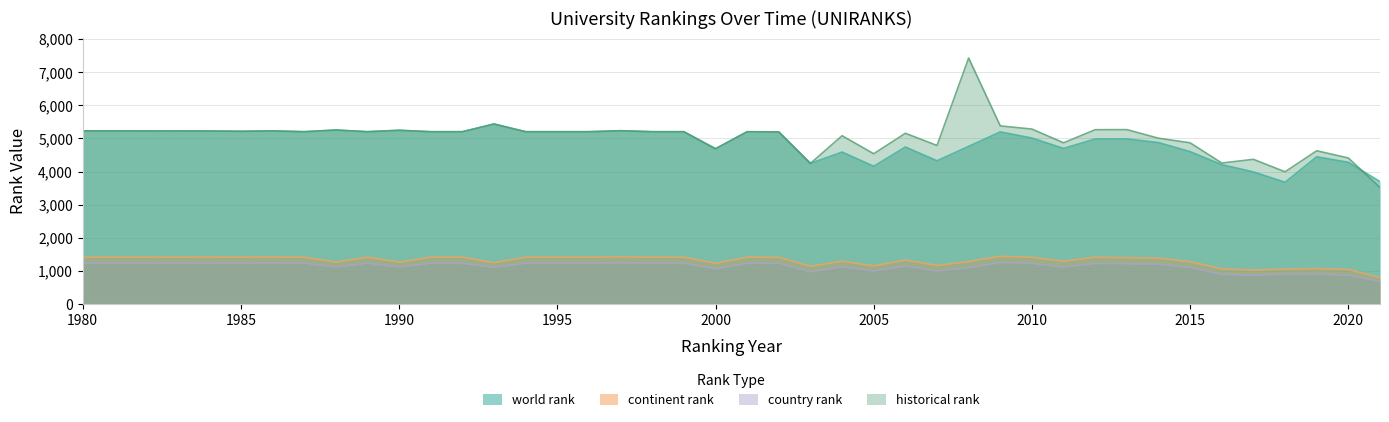

At how many categories does at least one series exceed 6662?

1